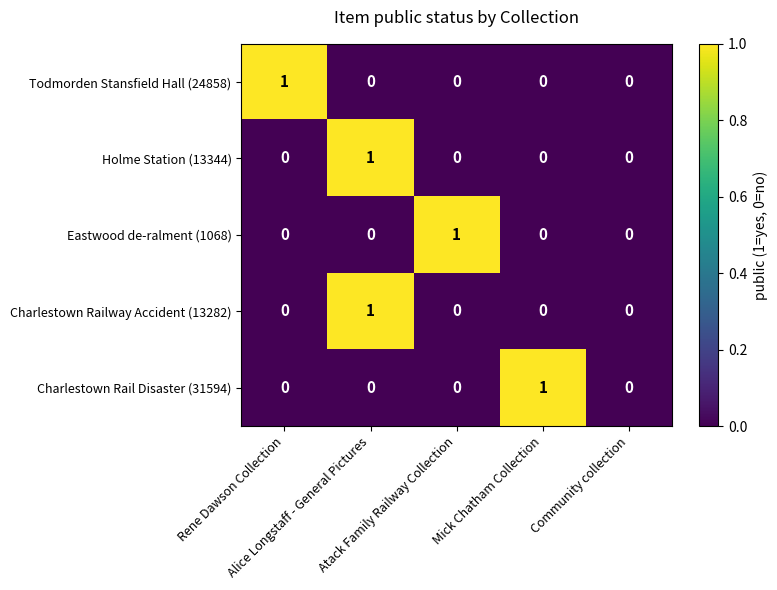

What is the spread (max minus min) of values at Alice Longstaff - General Pictures?

1